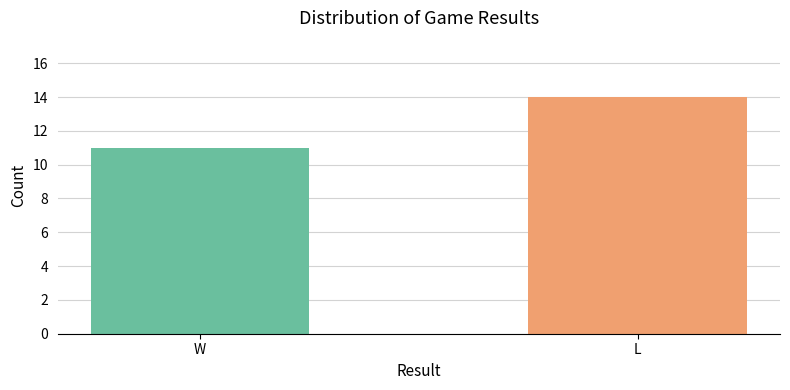

What is the smallest value displayed?

11